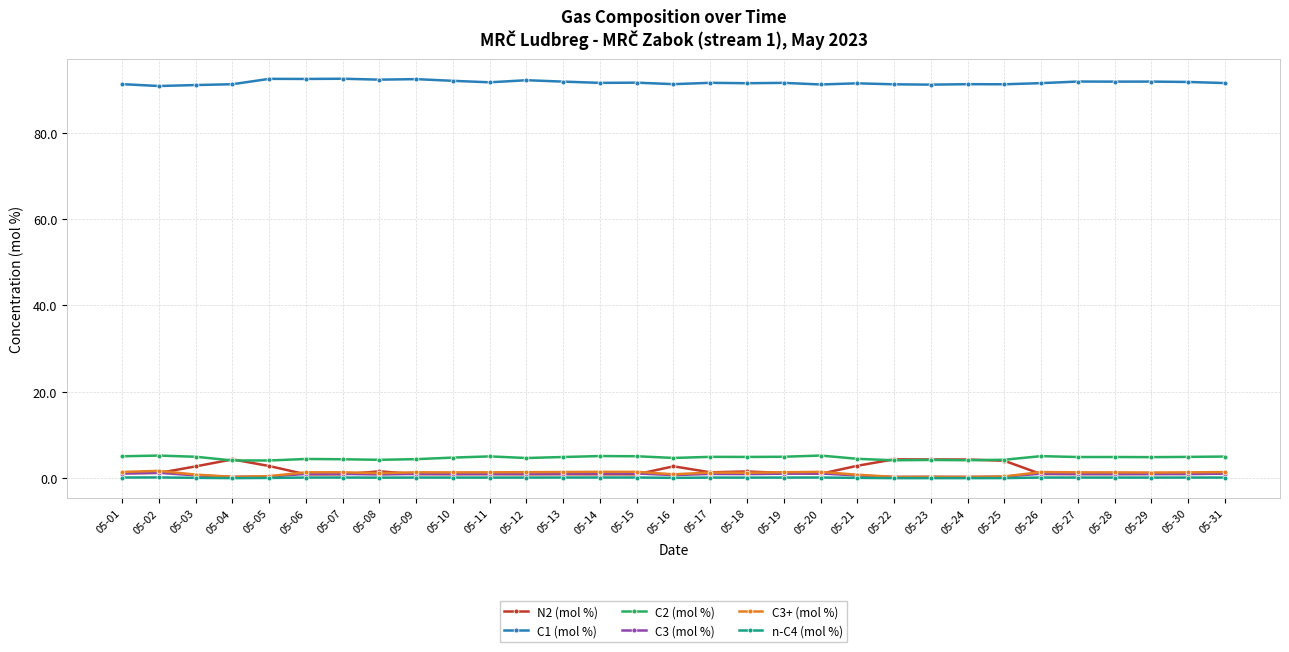

True or false: n-C4 (mol %) has more than 1 points higher than both neighbors.

True